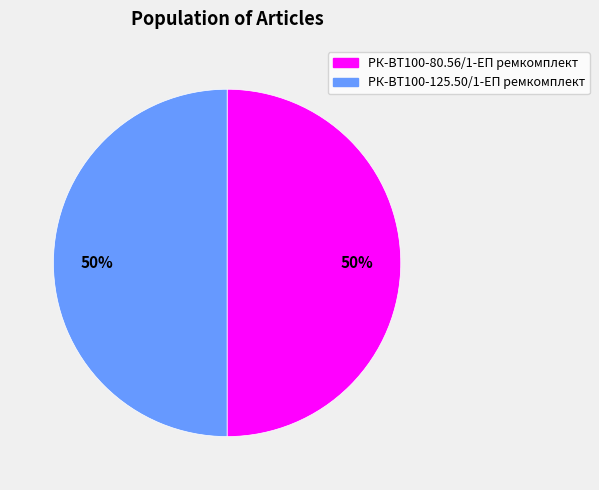

What is the ratio of the value at РК-ВТ100-125.50/1-ЕП ремкомплект to the value at РК-ВТ100-80.56/1-ЕП ремкомплект?

1.0